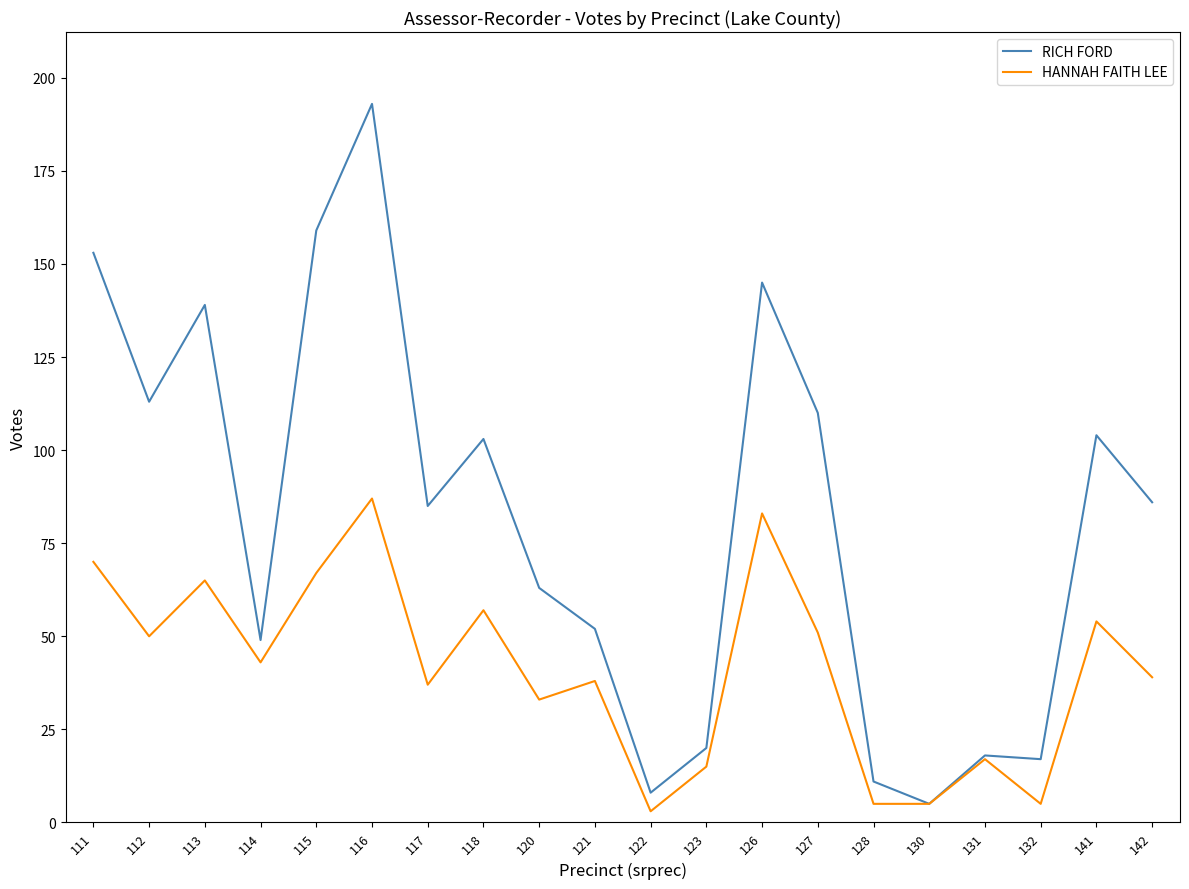

Does the chart have visible grid lines?

No